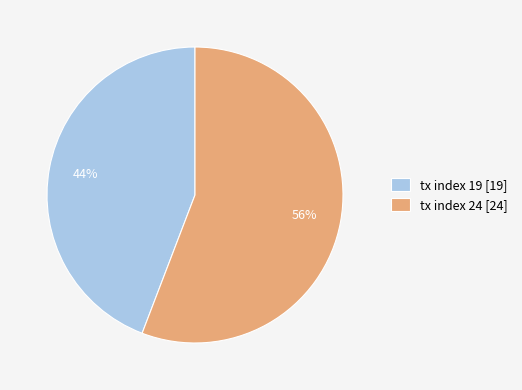

To the nearest percent, what is the difference between the largest and smallest slice percentages?

12%